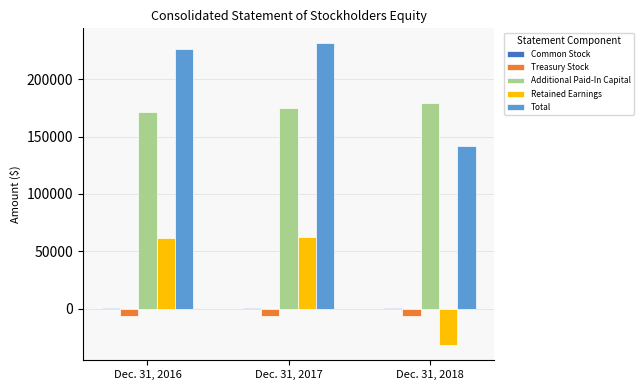

What is the sum of all Additional Paid-In Capital values?

525518